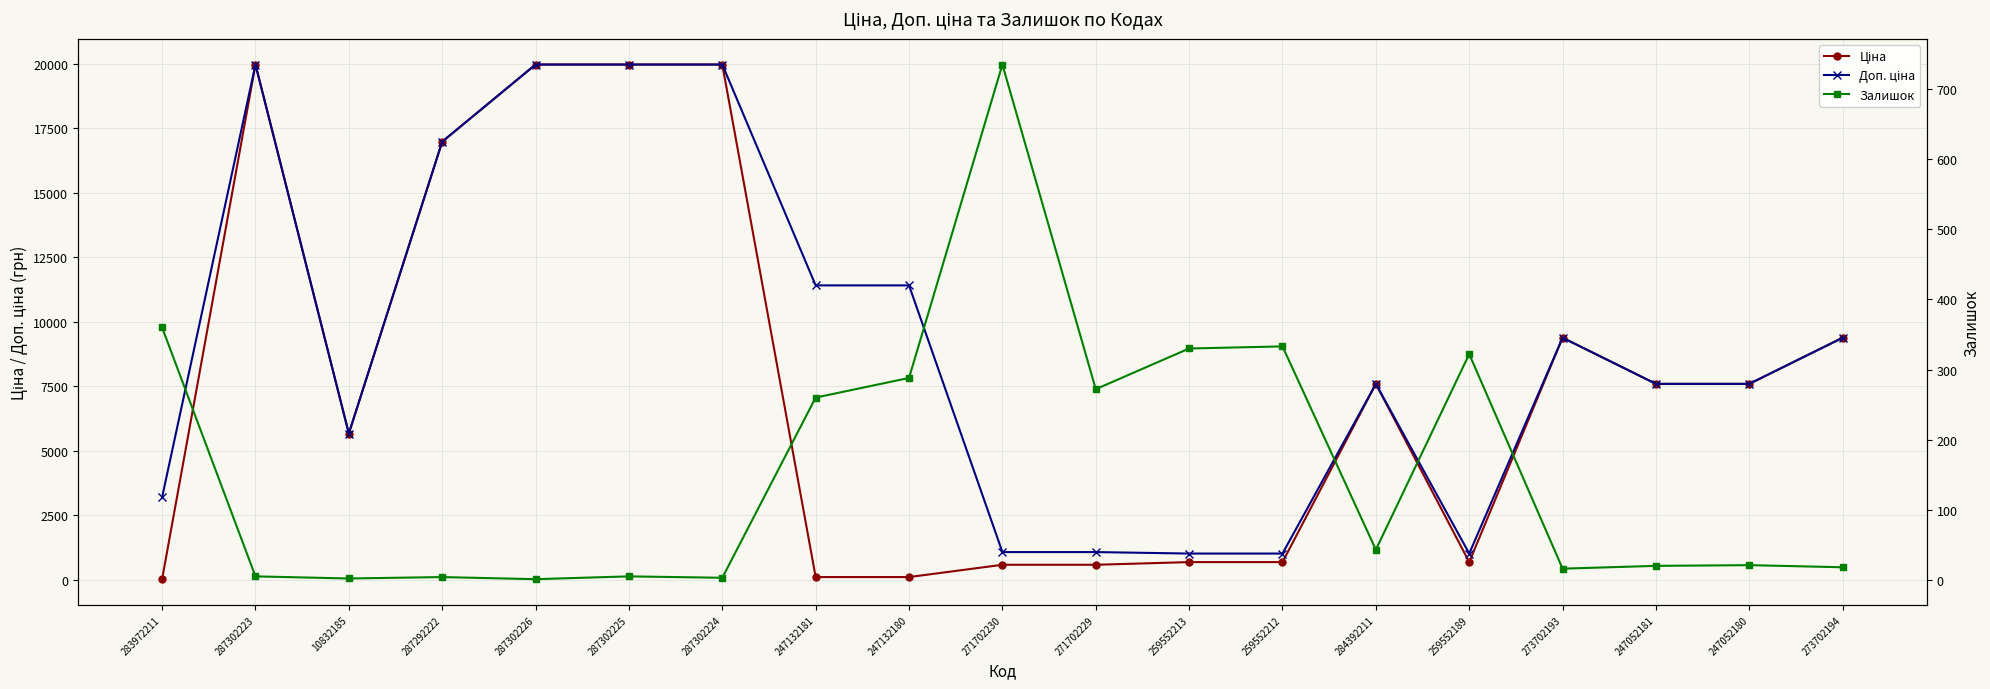

Rank the series by their average value, from lowest to highest.

Залишок, Ціна, Доп. ціна